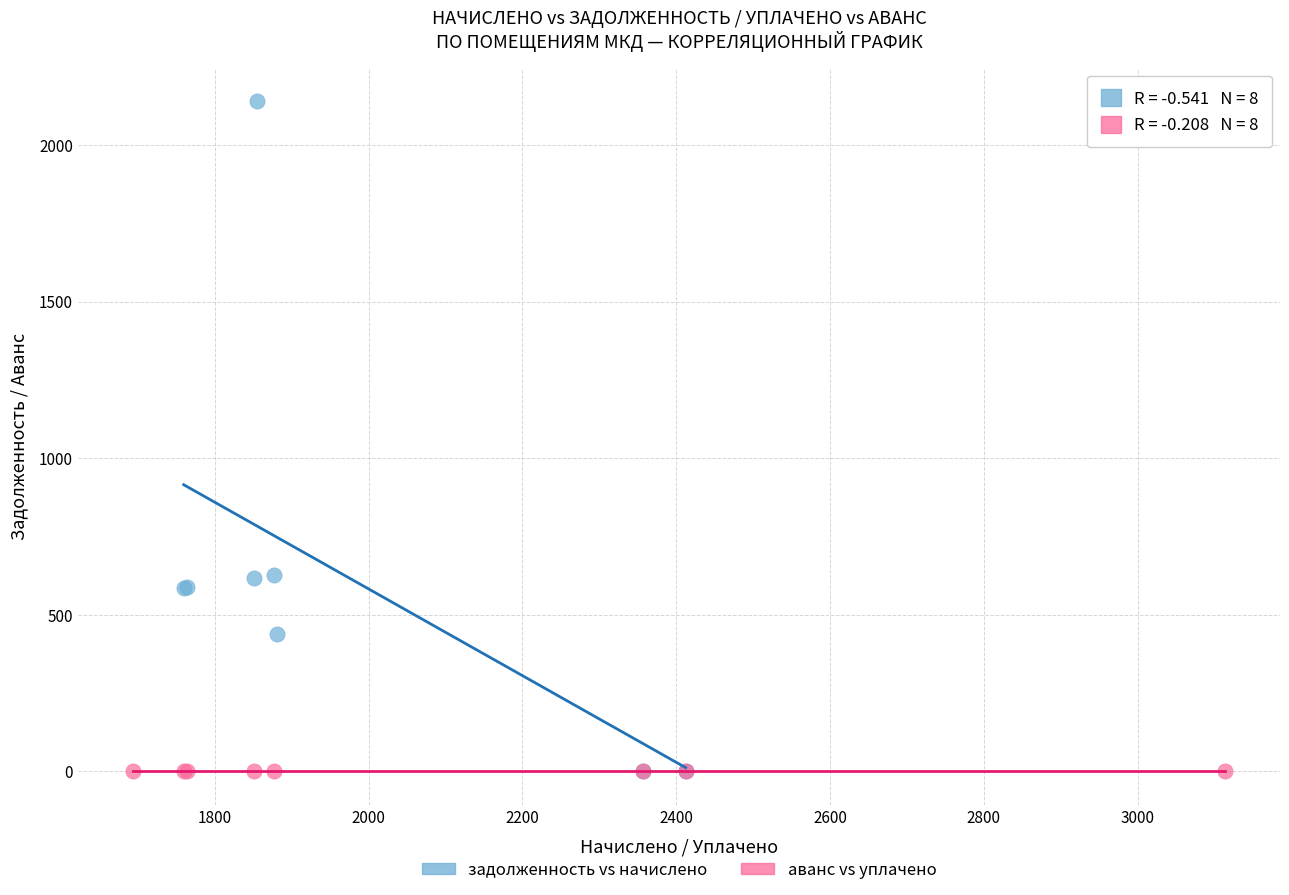

Which series reaches the maximum Y coordinate?

задолженность vs начислено